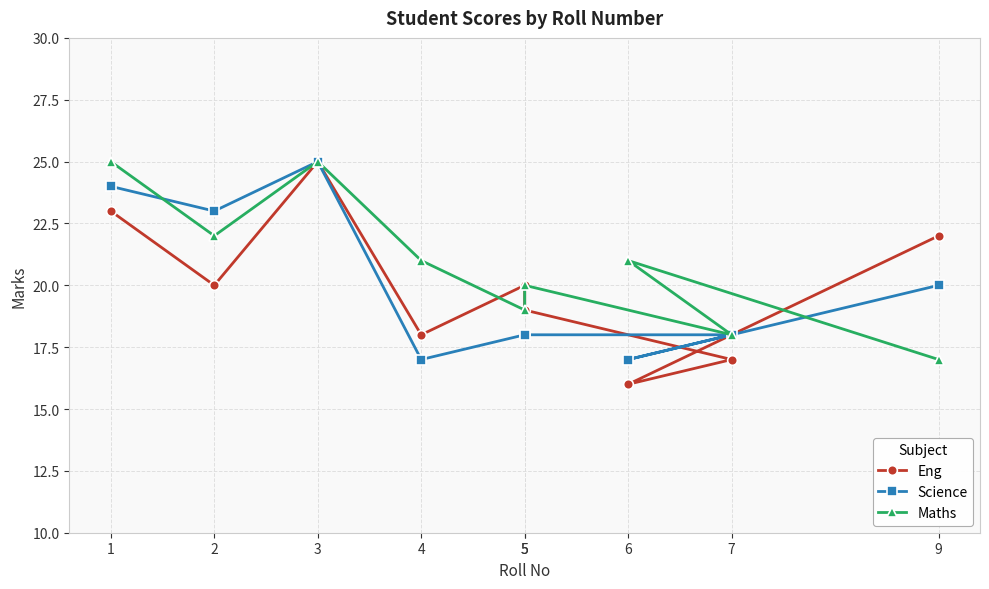

How many intersections are there between Eng and Maths?

3